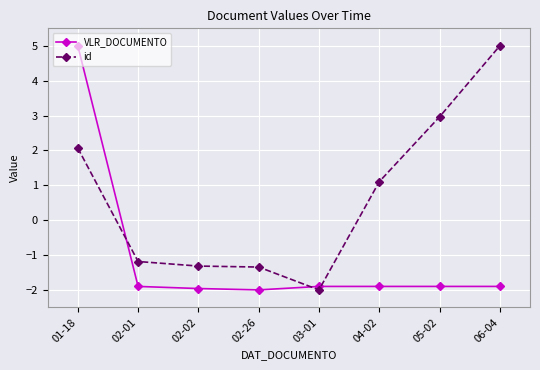

Where is id nearest to the value 1?

04-02